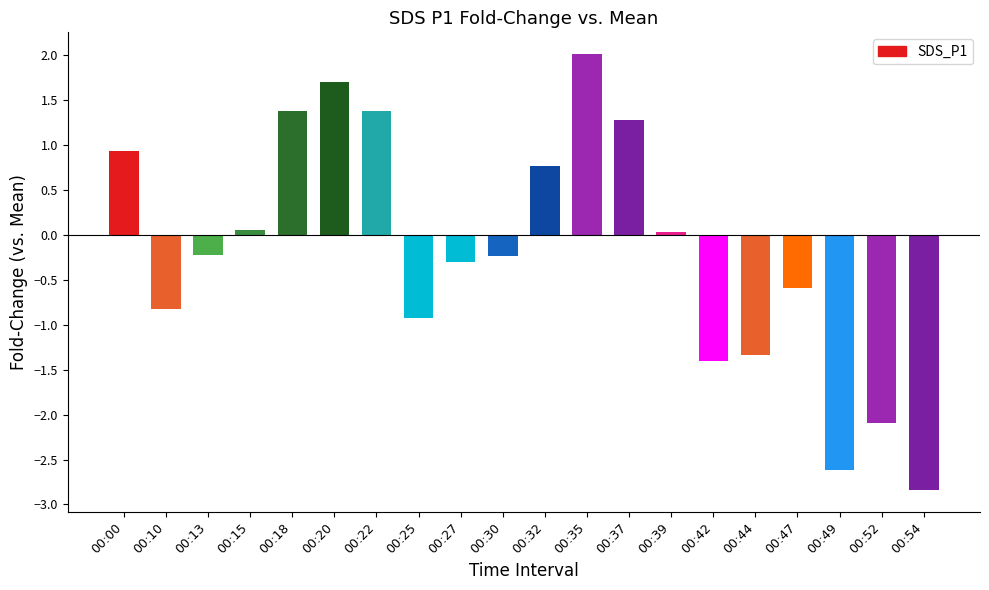

At which label does the data first exceed 0?

00:00